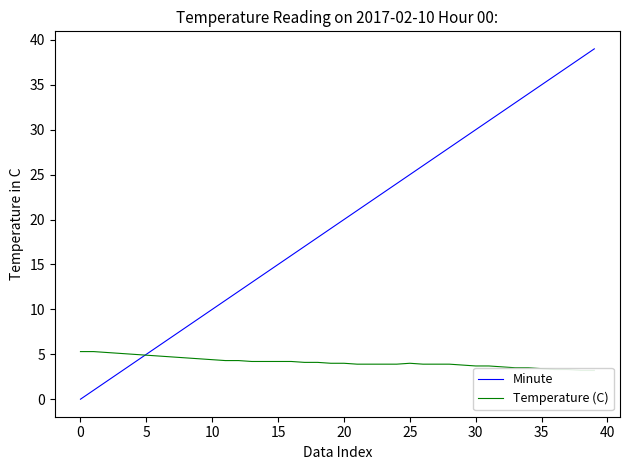

Between 15 and 23, which series saw the biggest shift?

Minute